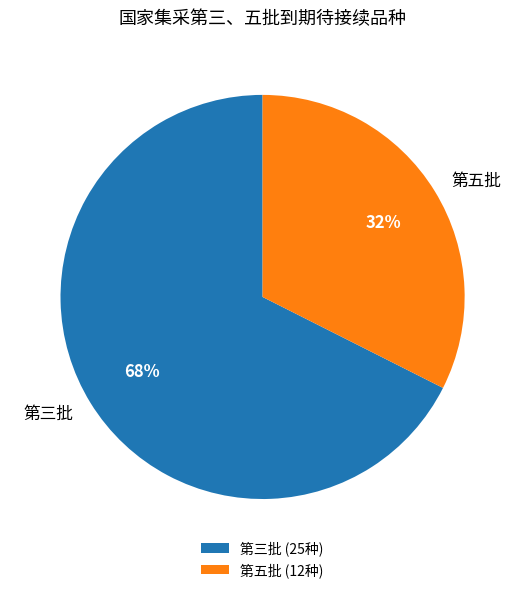

Do 第五批 and 第三批 together represent more than half of the pie?

Yes